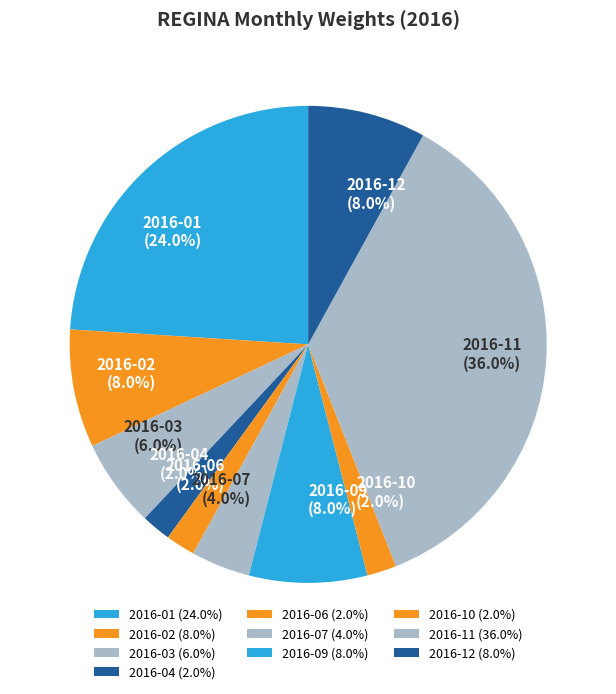

How many segments does this pie chart have?

10